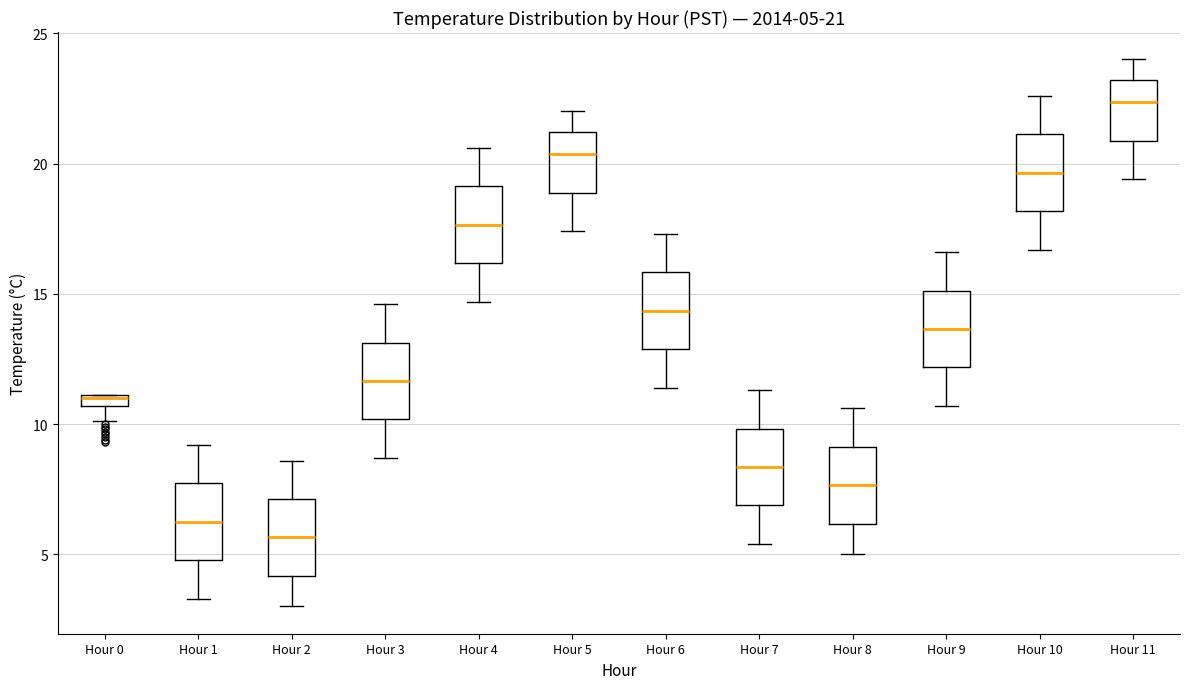

Which box's median line is the highest?

Hour 11